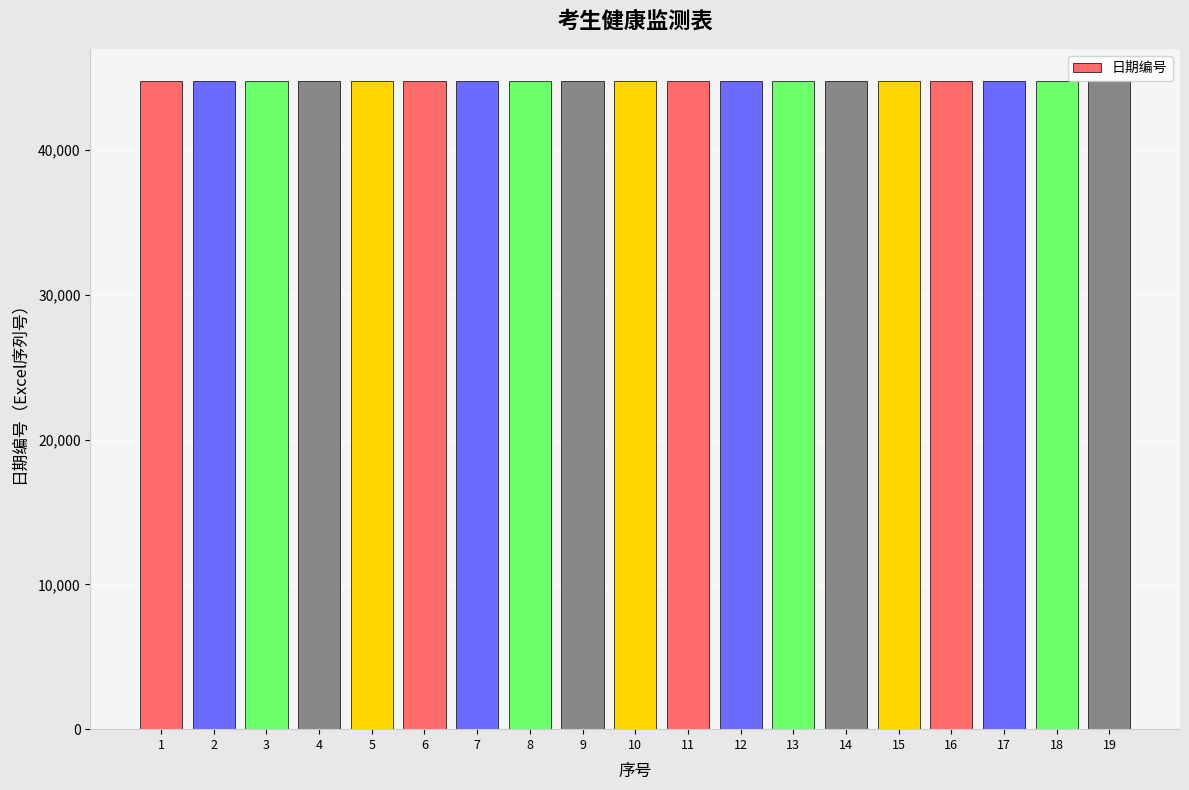

What is the minimum value shown in the chart?

44723